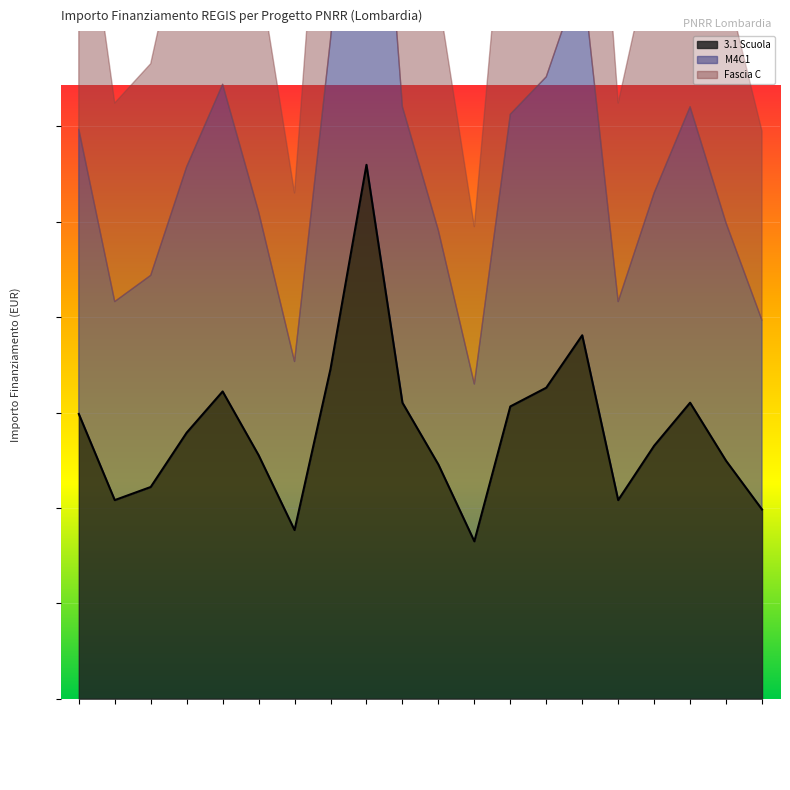

How many values in the Fascia C series exceed 55778?

10